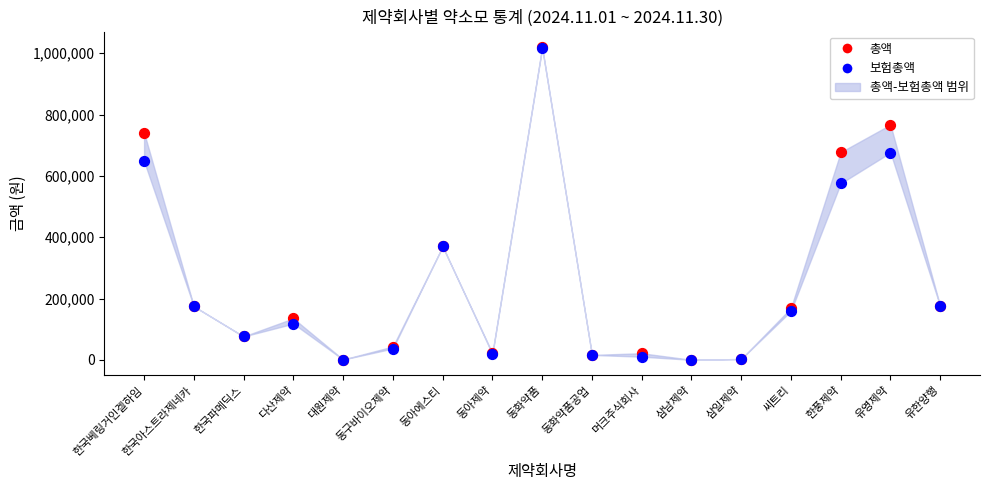

Which series has the largest Y range (max minus min)?

총액